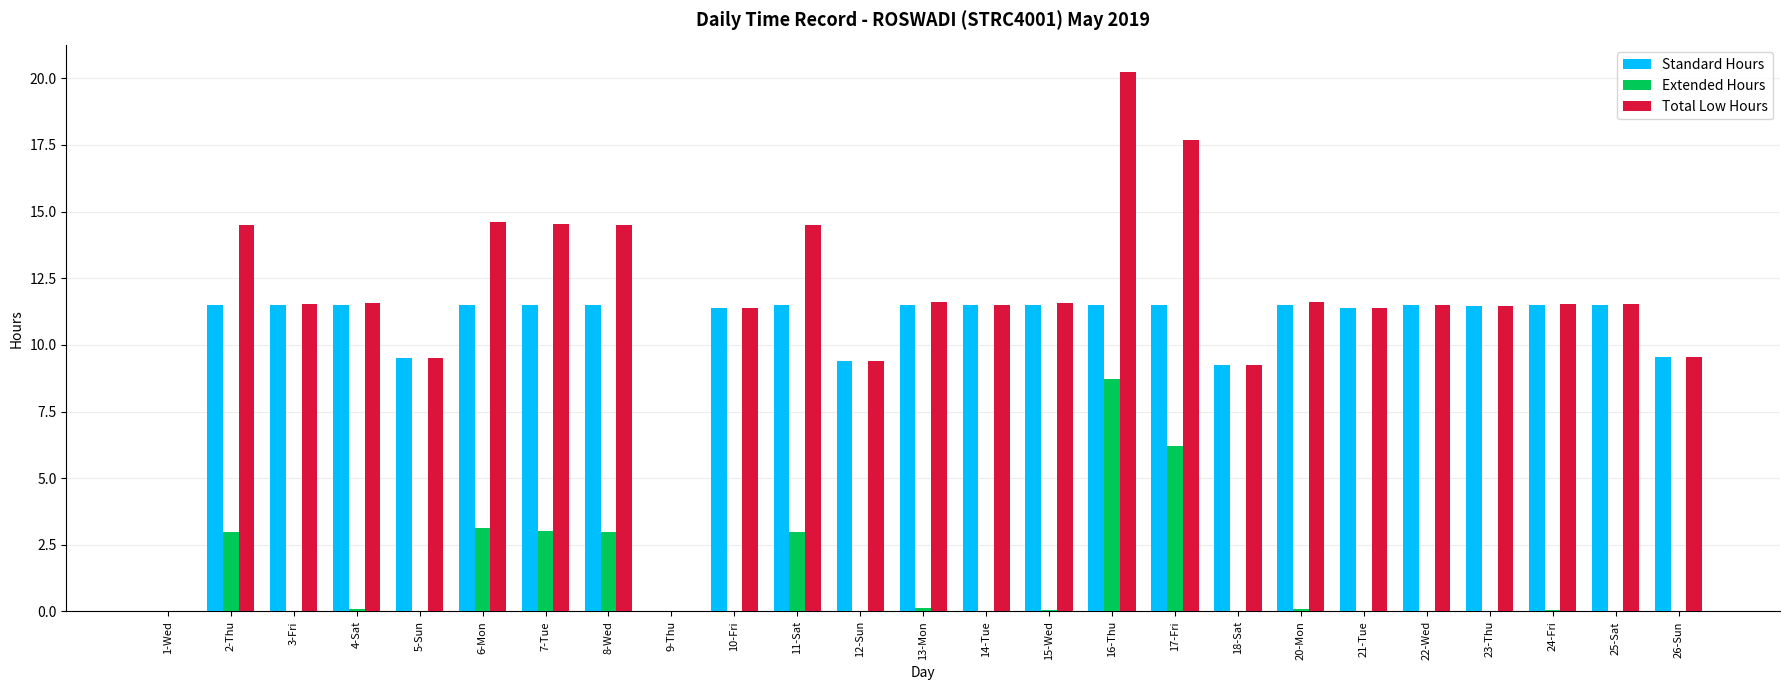

What is the sum of all Extended Hours values?

30.5